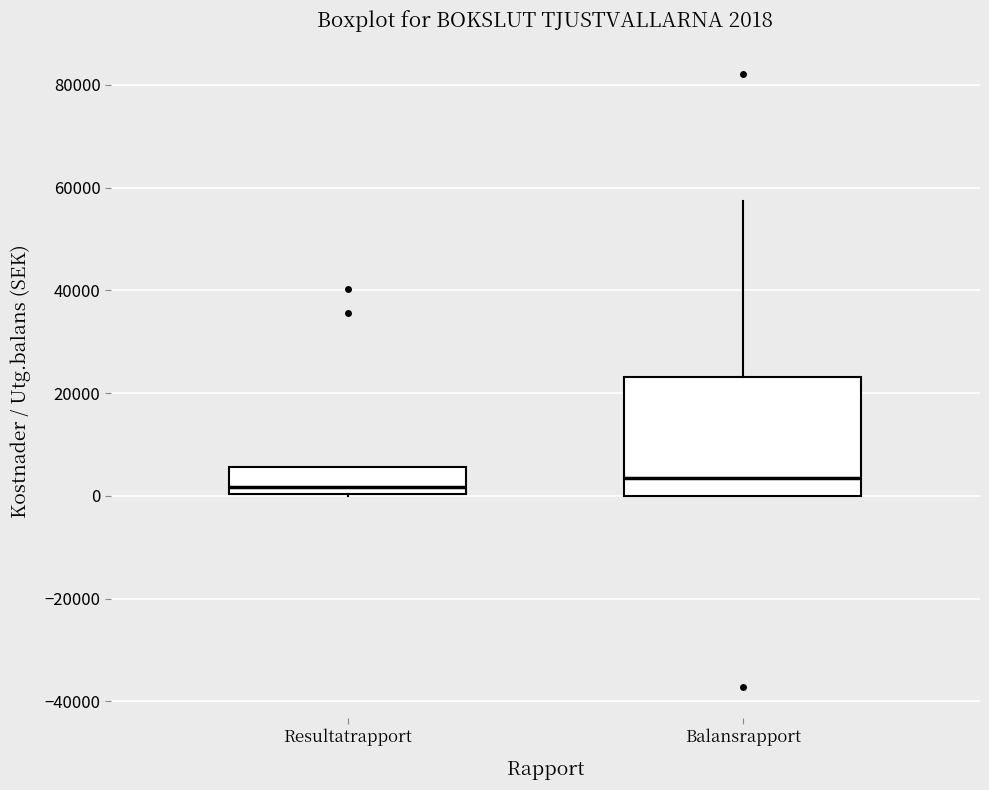

Comparing the boxes themselves (not the whiskers), which one is the tallest?

Balansrapport